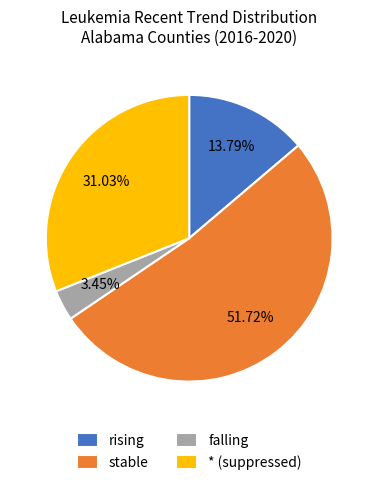

What is the largest slice in the pie chart?

stable